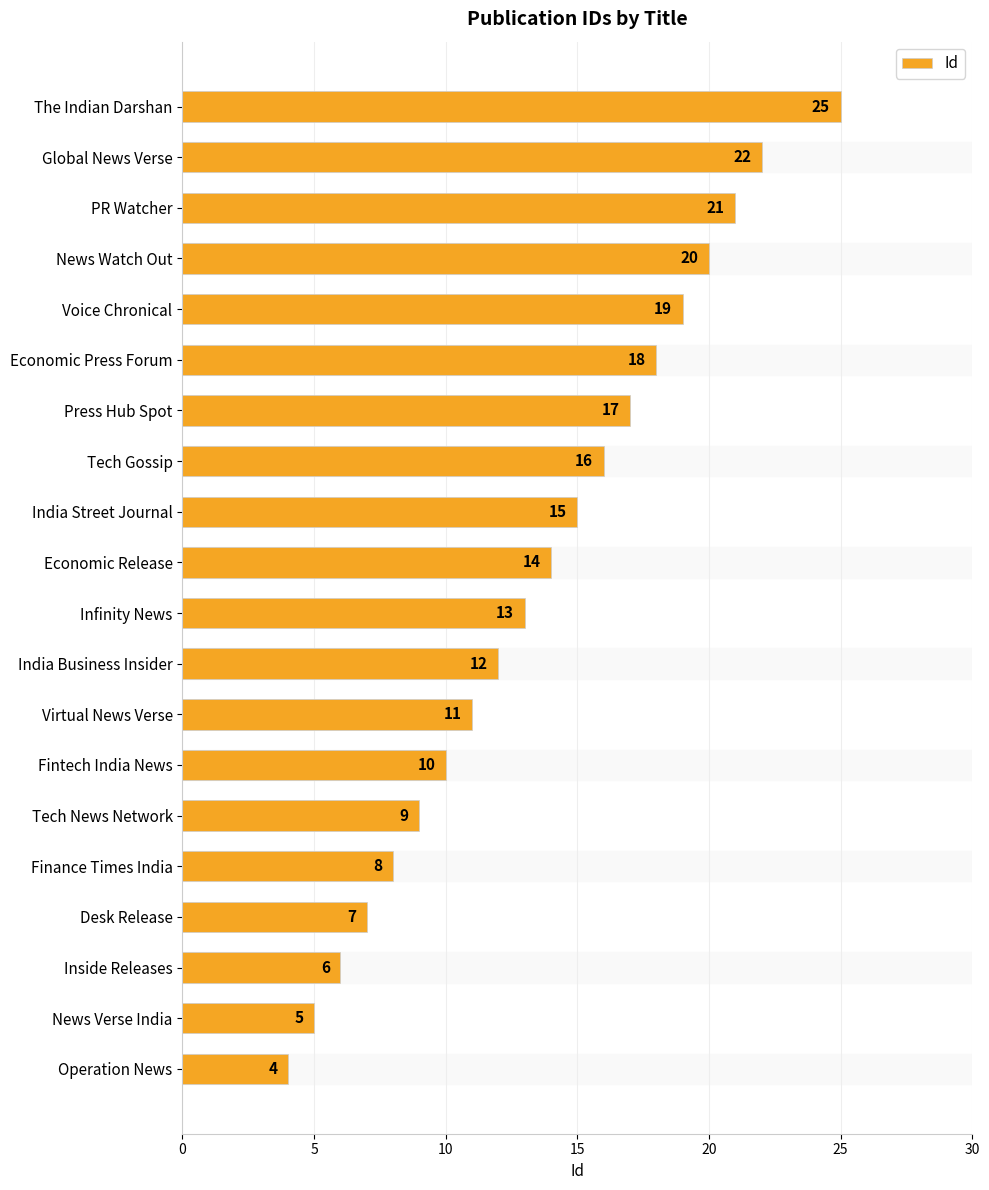

Reading bottom to top, list all the values displayed in this chart.

4	5	6	7	8	9	10	11	12	13	14	15	16	17	18	19	20	21	22	25